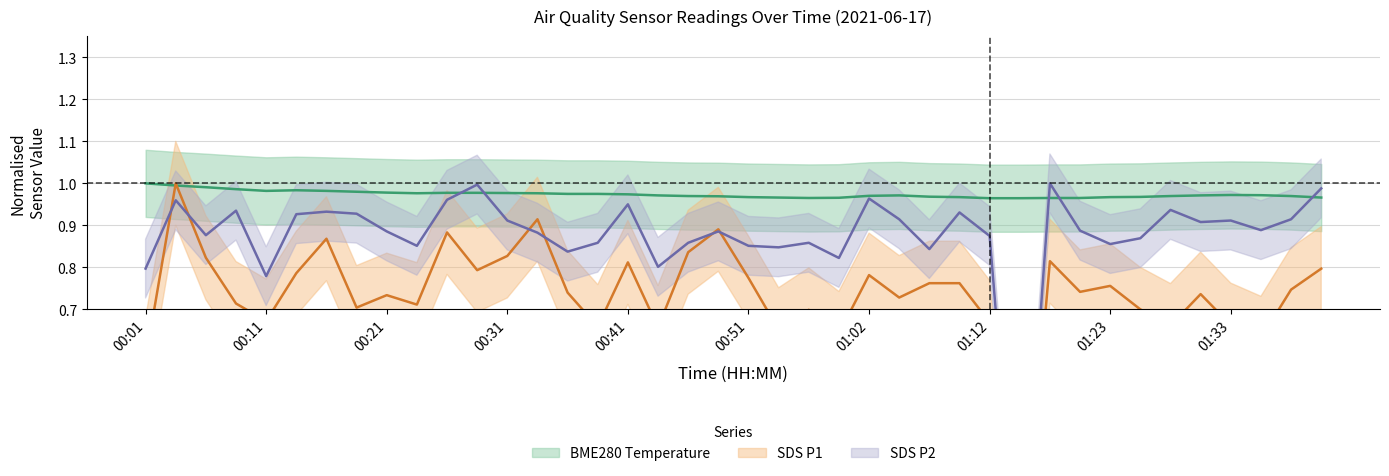

How many BME280_temperature values are between 0 and 1?

40